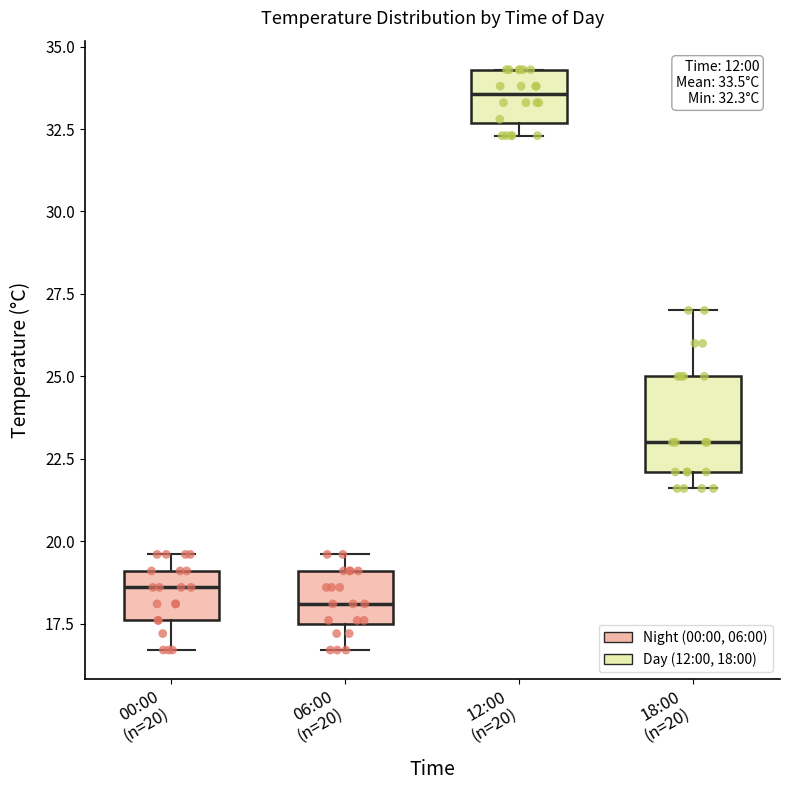

Which box's median line is the highest?

12:00 (n=20)